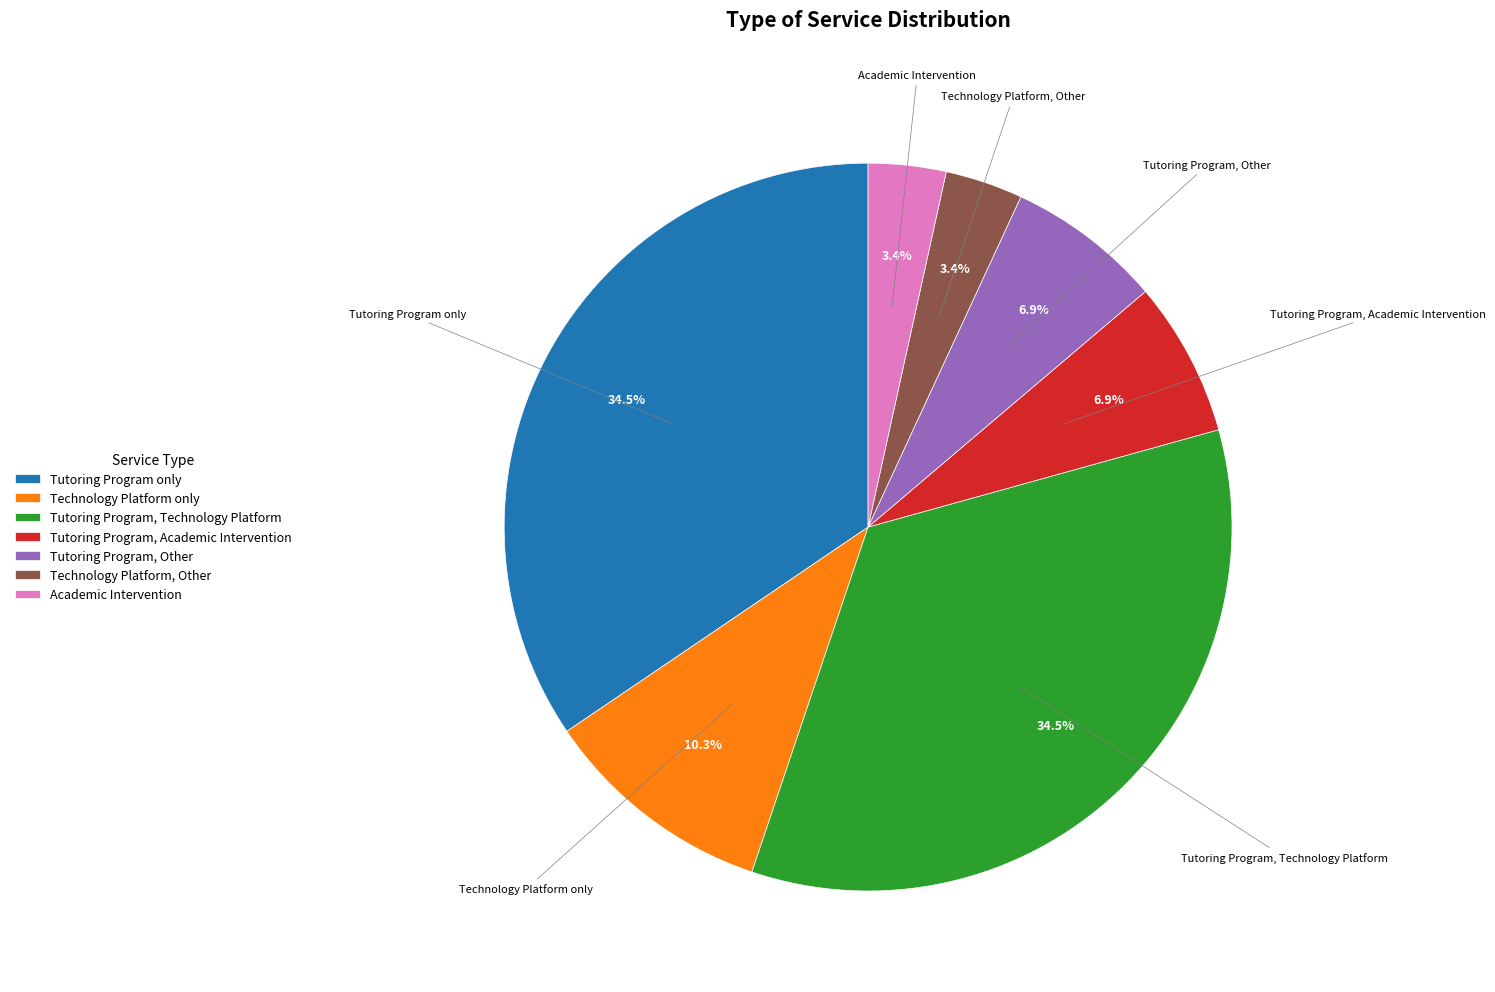

Does any single category account for the majority?

No